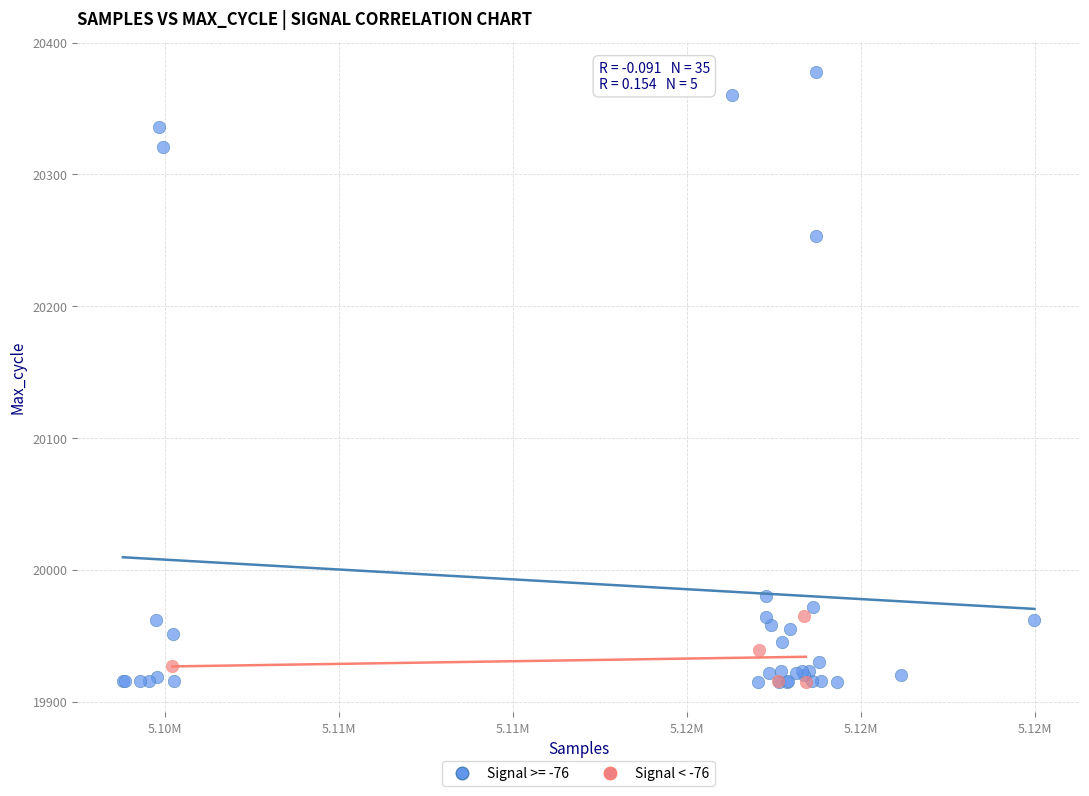

Which series contains the highest Y value?

Signal >= -76